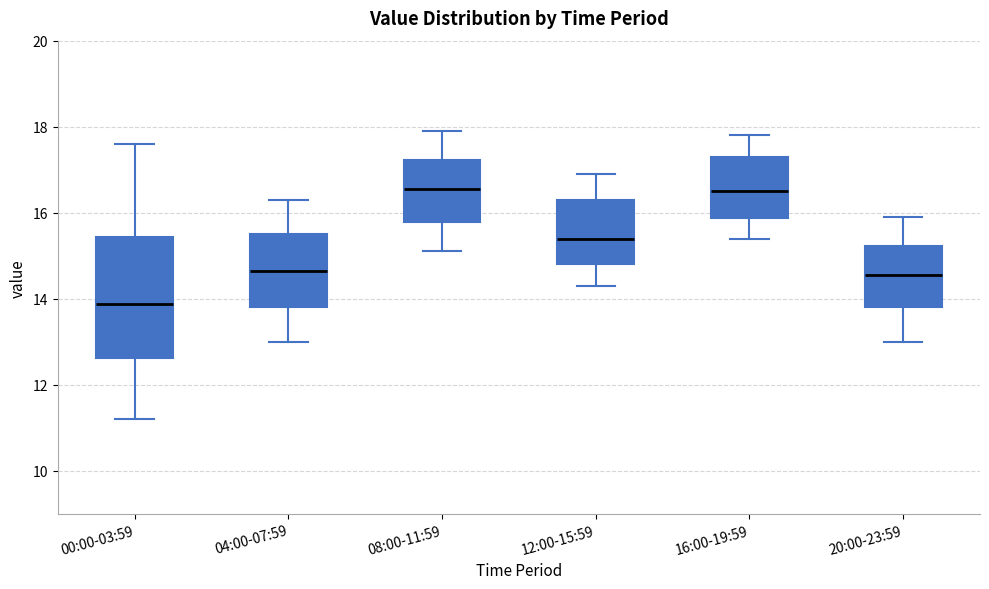

Where does the upper whisker of the box for 12:00-15:59 end on the y-axis? The values are not printed on the chart, so give them approximately, as read against the axis.

17.0